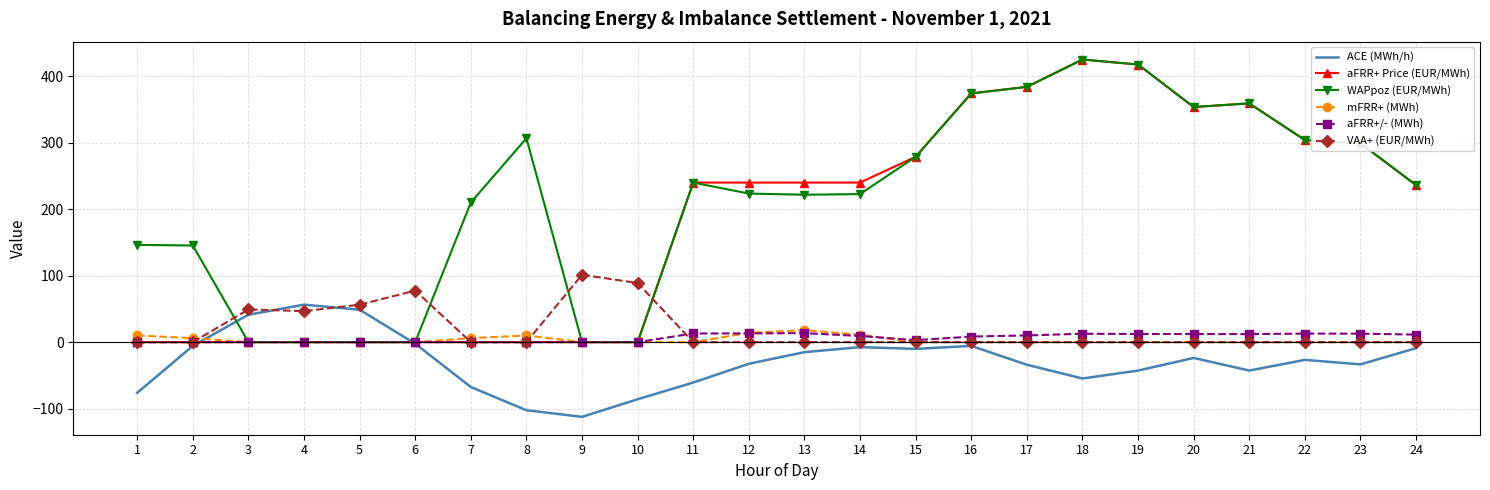

The VAA+ (EUR/MWh) series shows -62.4 at 19. True or false?

False